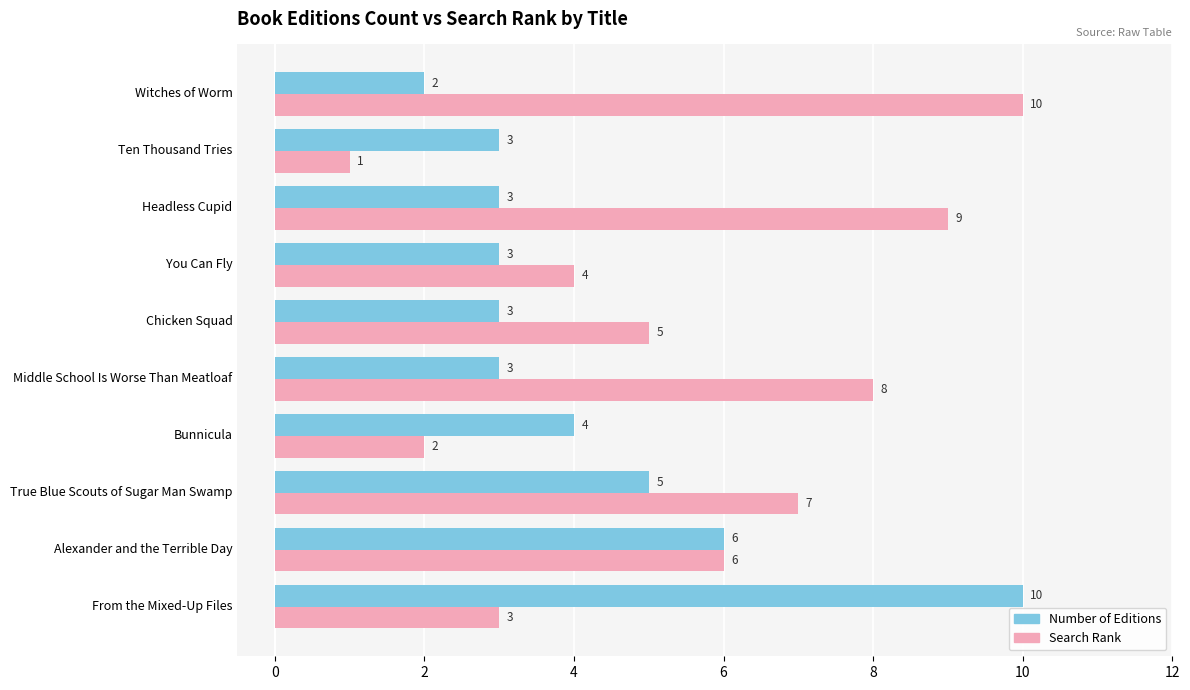

At Headless Cupid, list the series in order from smallest to largest.

Number of Editions, Search Rank